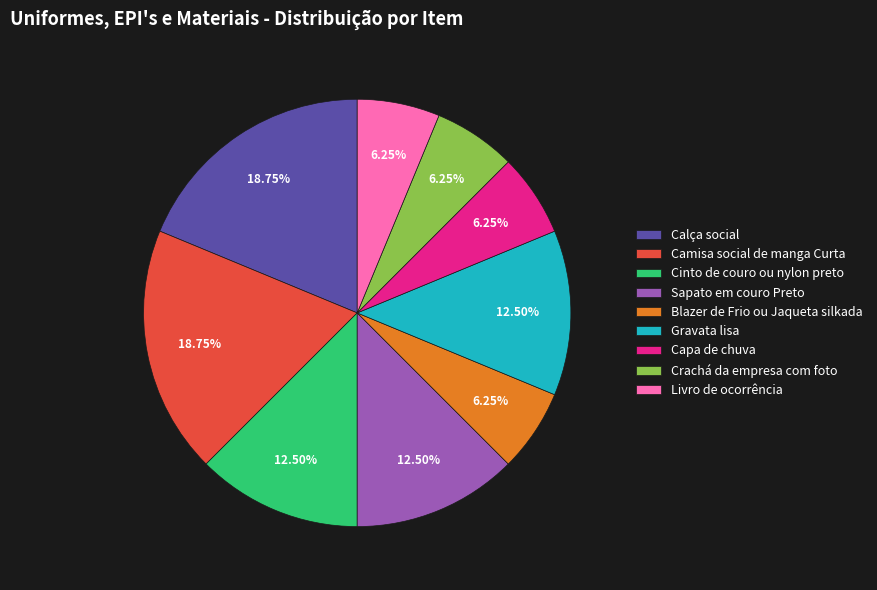

What percentage is the Calça social slice, to the nearest percent?

19%